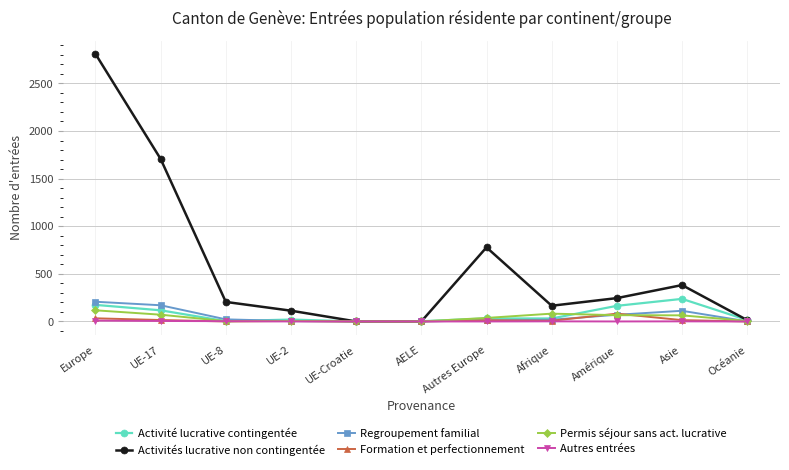

True or false: Regroupement familial and Activité lucrative contingentée intersect in this chart.

True